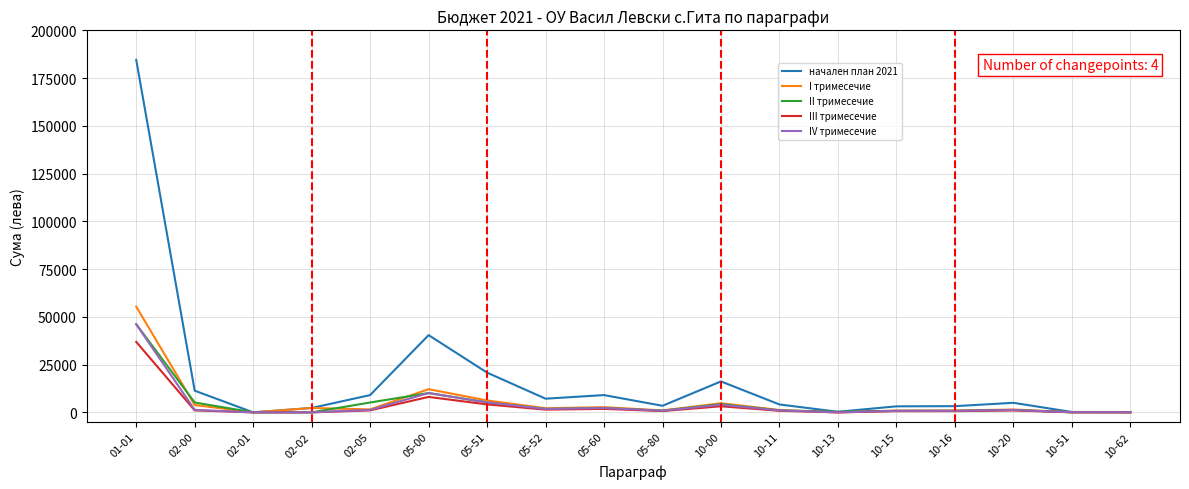

Which series has the largest range (max minus min)?

начален план 2021